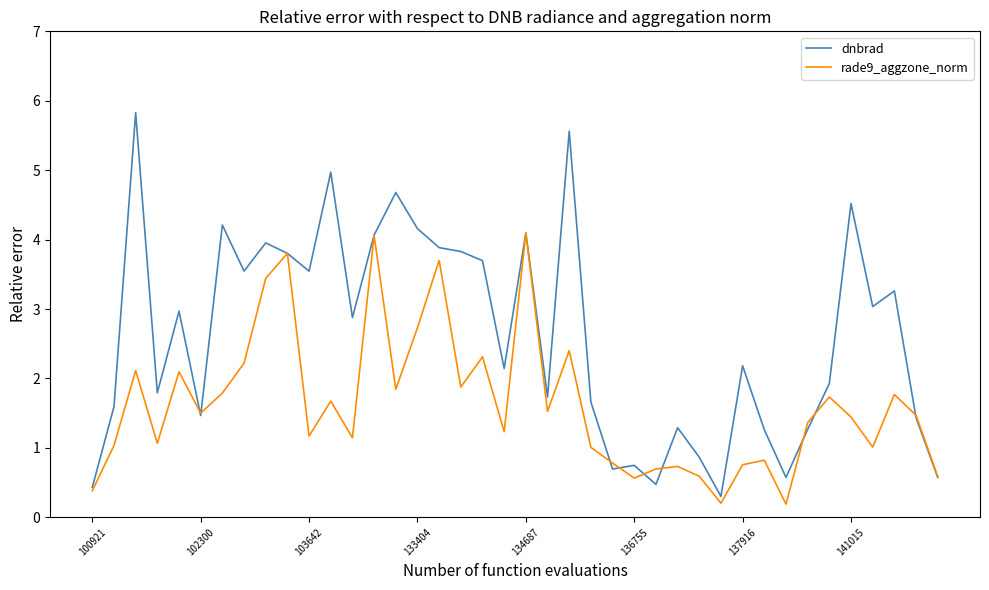

Rank the series by their average value, from lowest to highest.

rade9_aggzone_norm, dnbrad